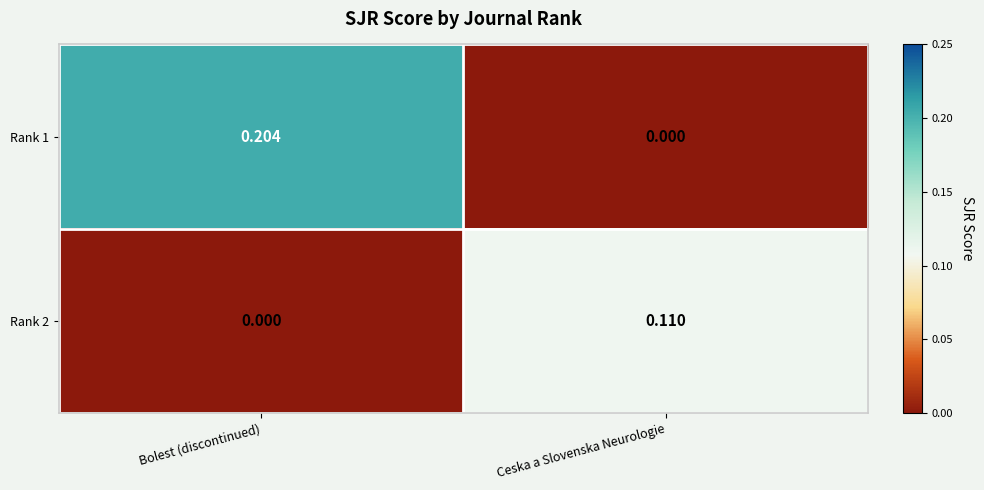

At which label does Rank 2 reach its peak?

Ceska a Slovenska Neurologie